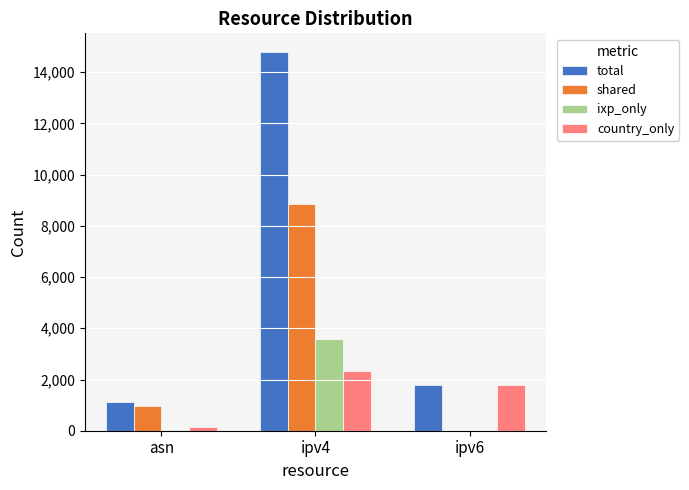

Between ipv4 and ipv6, which series saw the biggest shift?

total